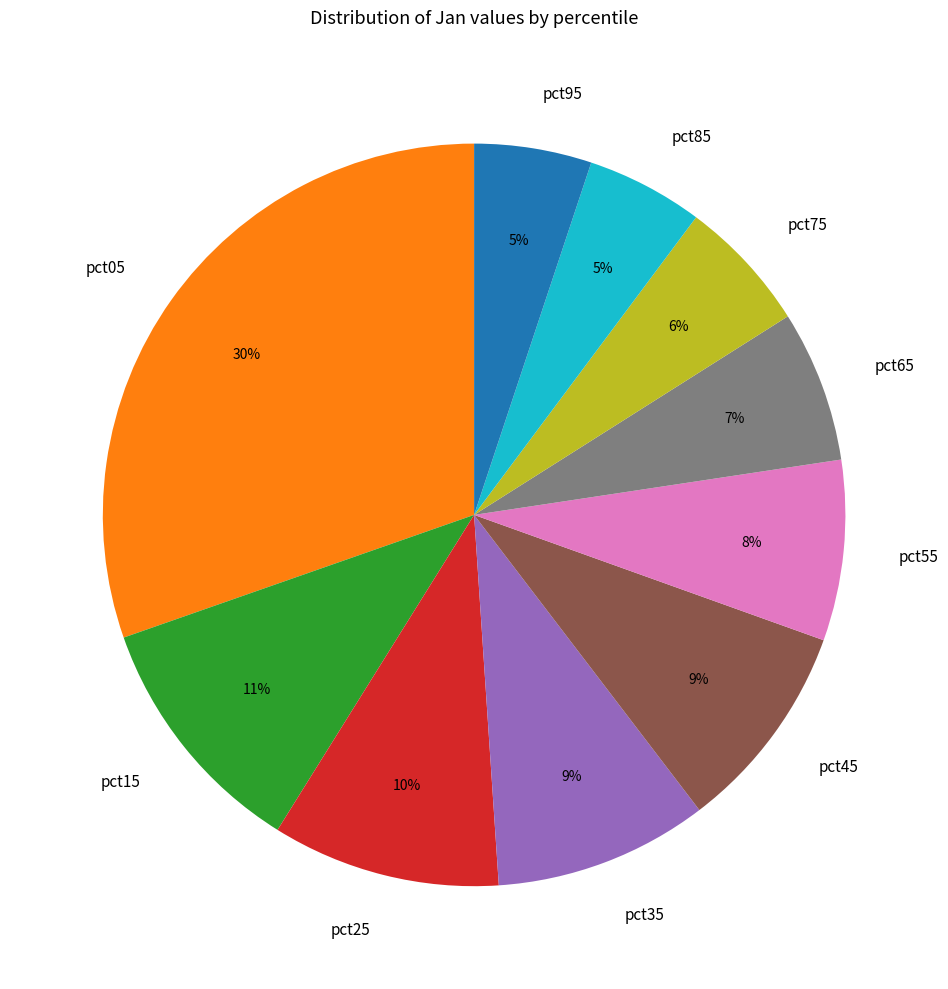

Which category has the biggest portion of the pie?

pct05